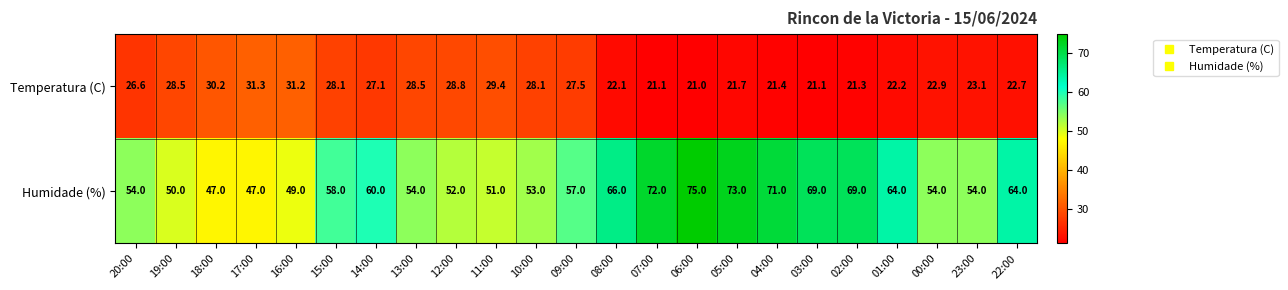

At which category is the sum across all series the highest?

06:00